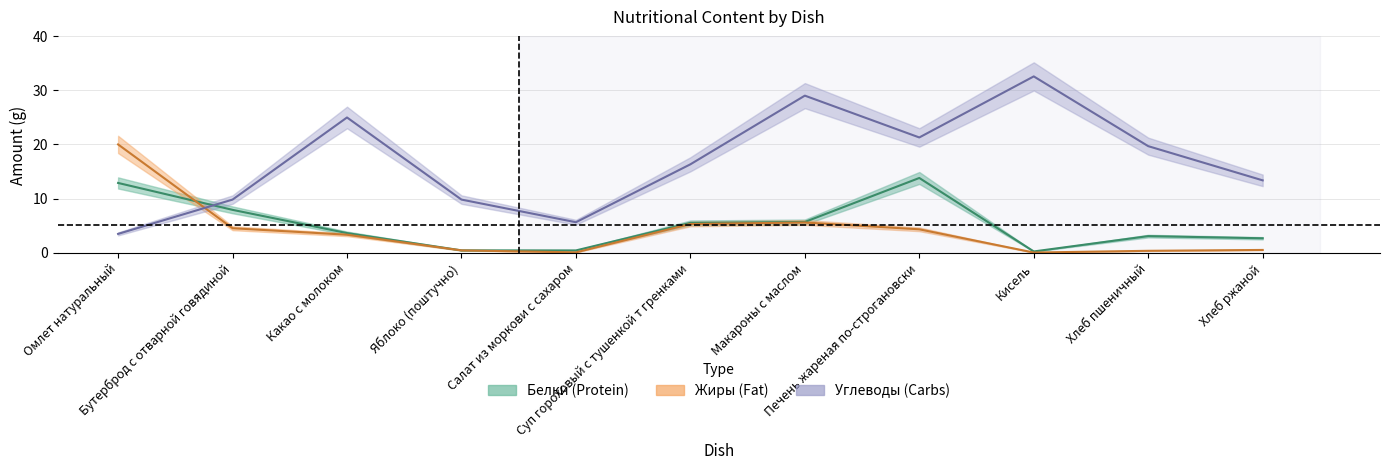

What is the average value of the Углеводы series?

16.9